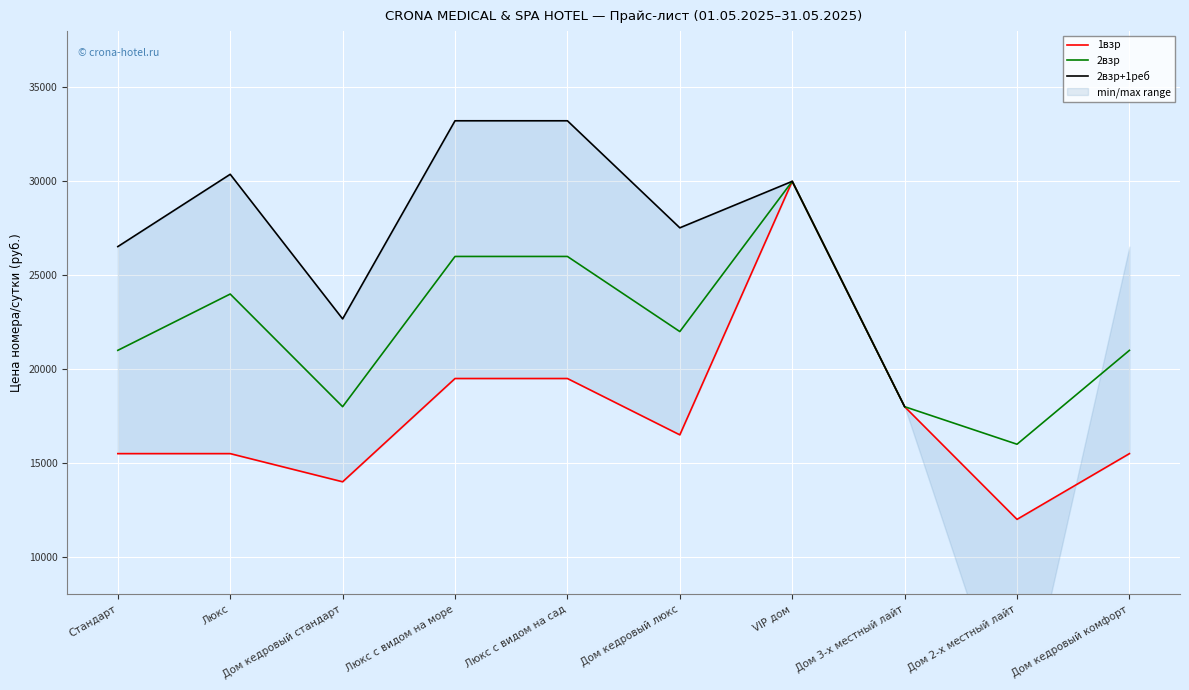

Which label corresponds to the largest value in the chart?

Люкс с видом на море